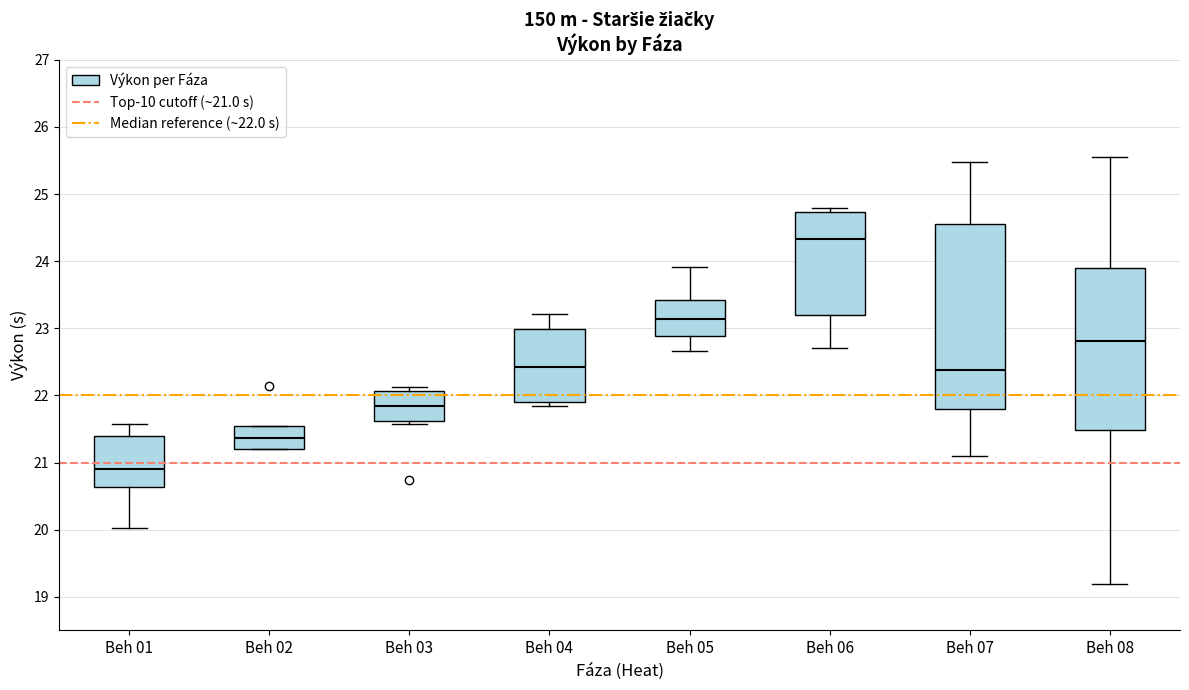

Which box's median line is the highest?

Beh 06